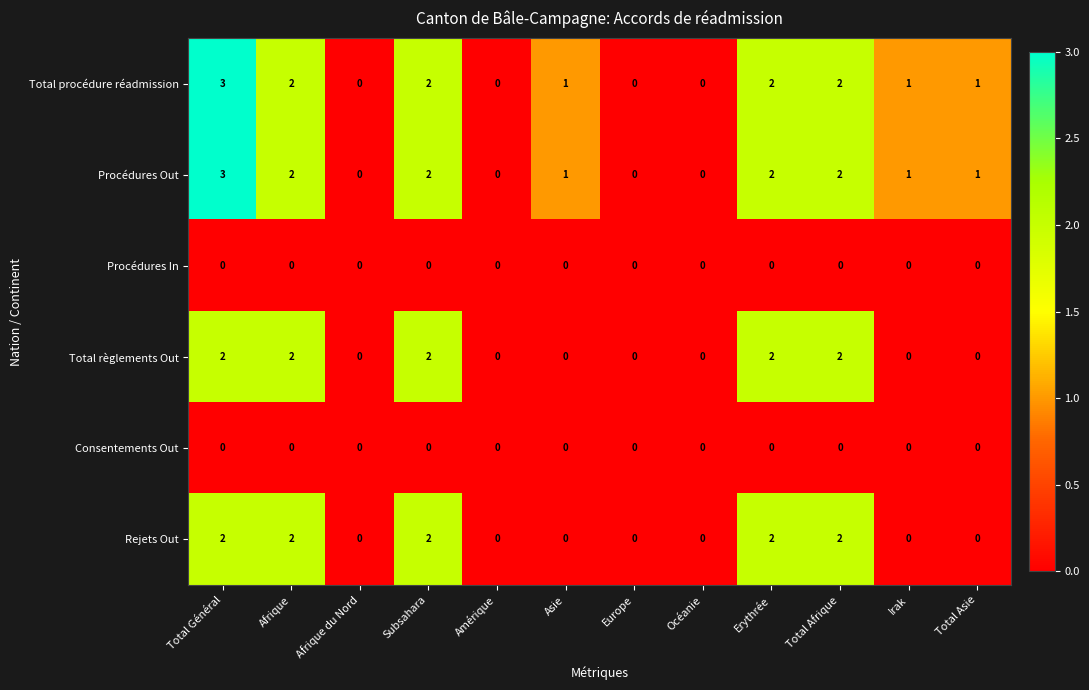

How many Total règlements Out values are between 0 and 2?

12